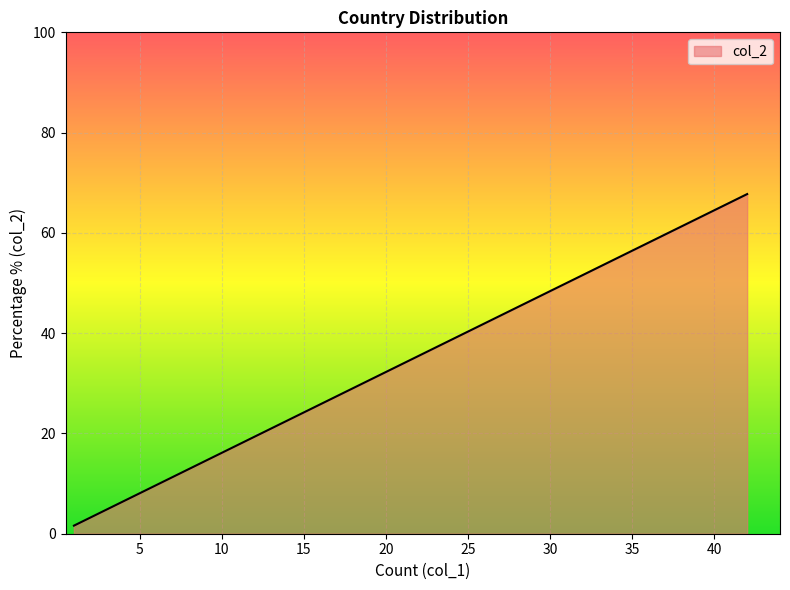

How many lines are shown in the chart?

1